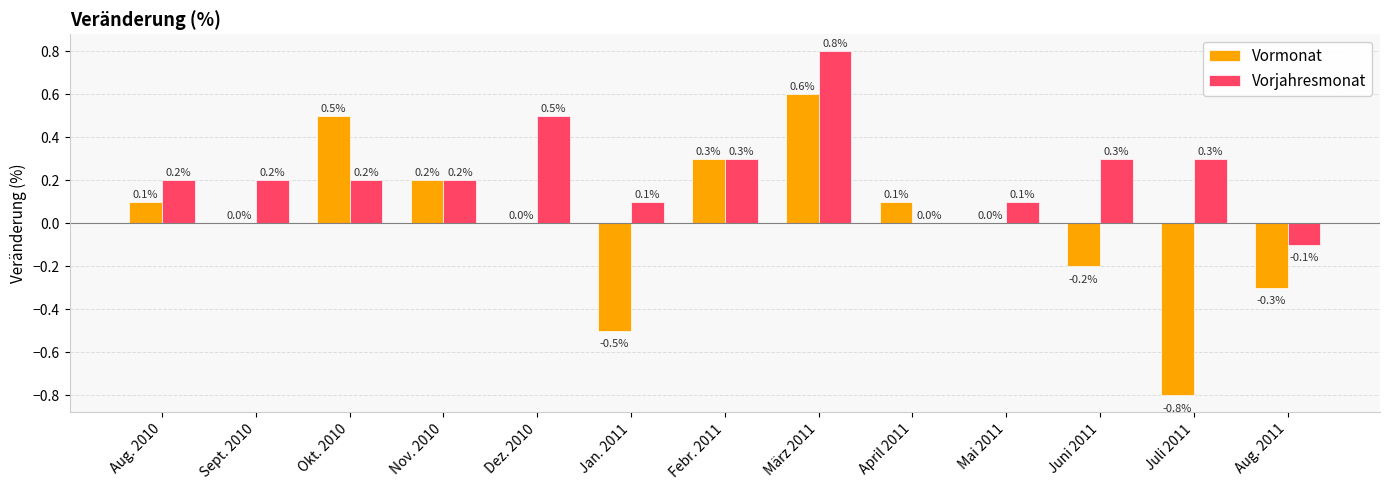

At which label does Vorjahresmonat first exceed 0?

Aug. 2010